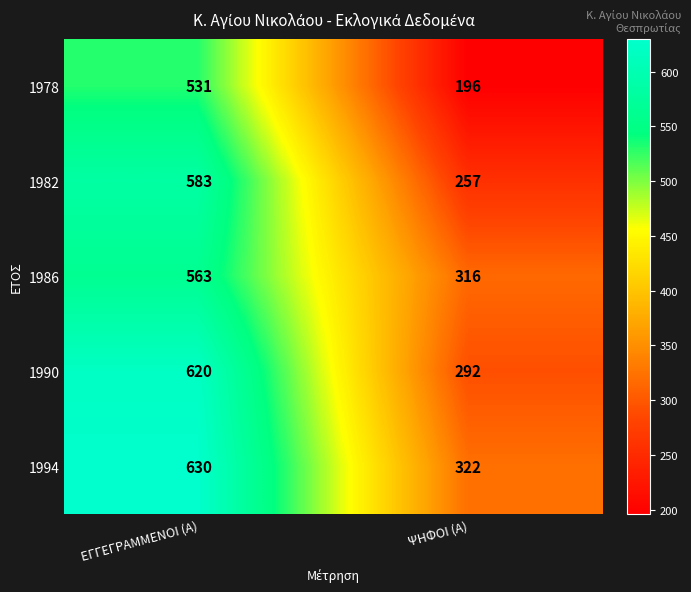

What is the difference between the maximum and minimum values in the 1978 series?

335